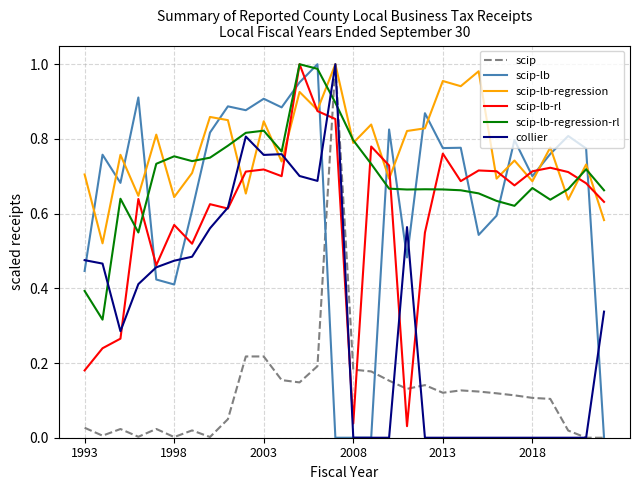

Which series ends up on top after the final intersection of scip-lb-rl and scip-lb?

scip-lb-rl